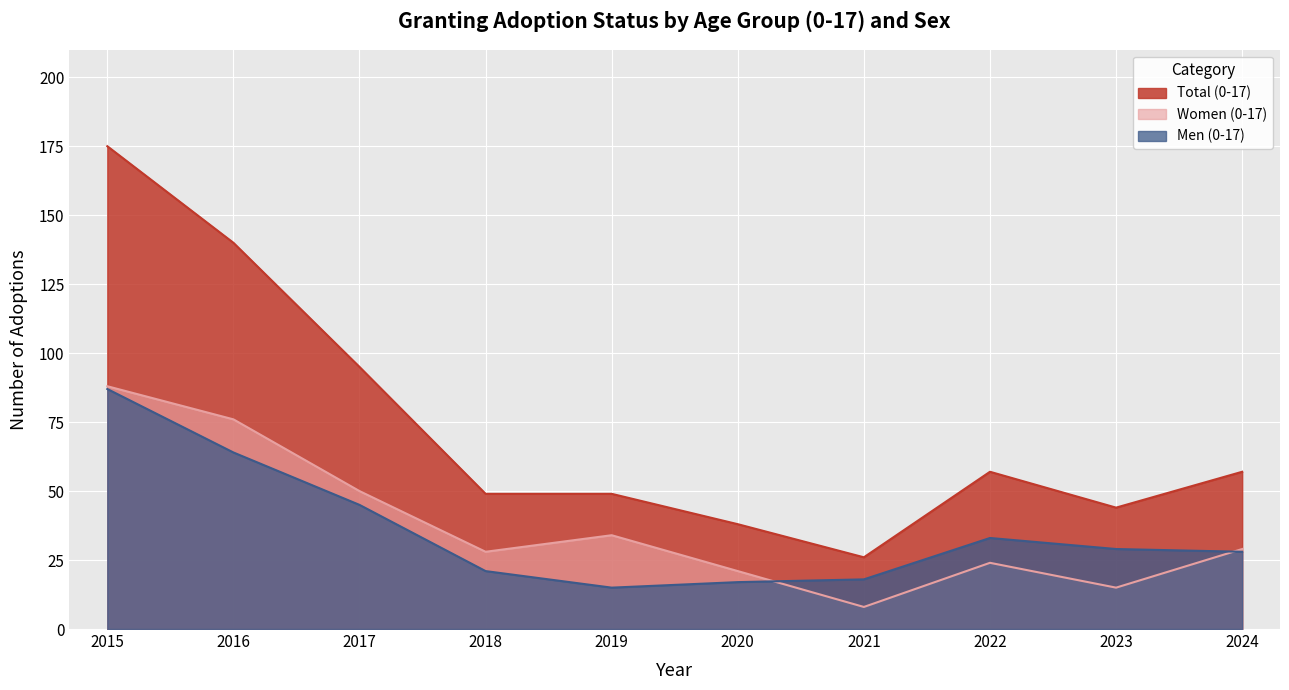

What are all the series names shown in the legend?

Total (0-17), Women (0-17), Men (0-17)